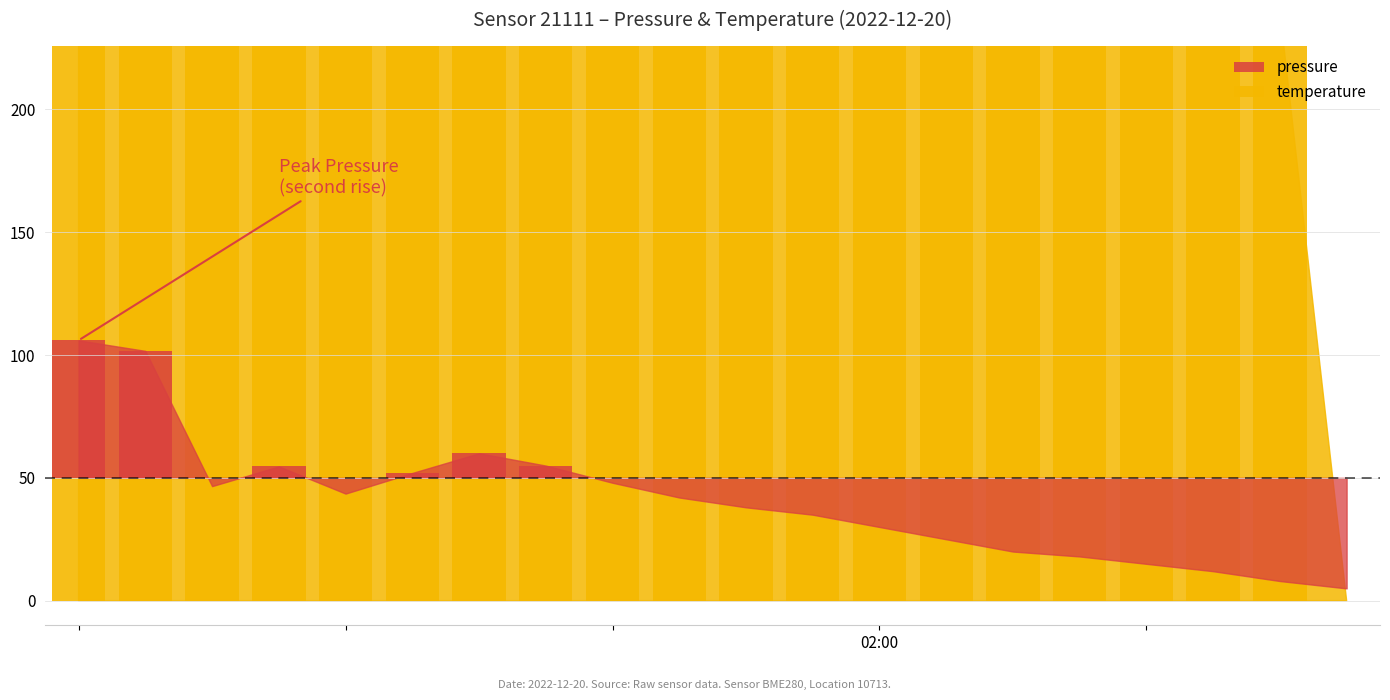

What is the sum of the values at 01:30 and 05:30?

5600.0